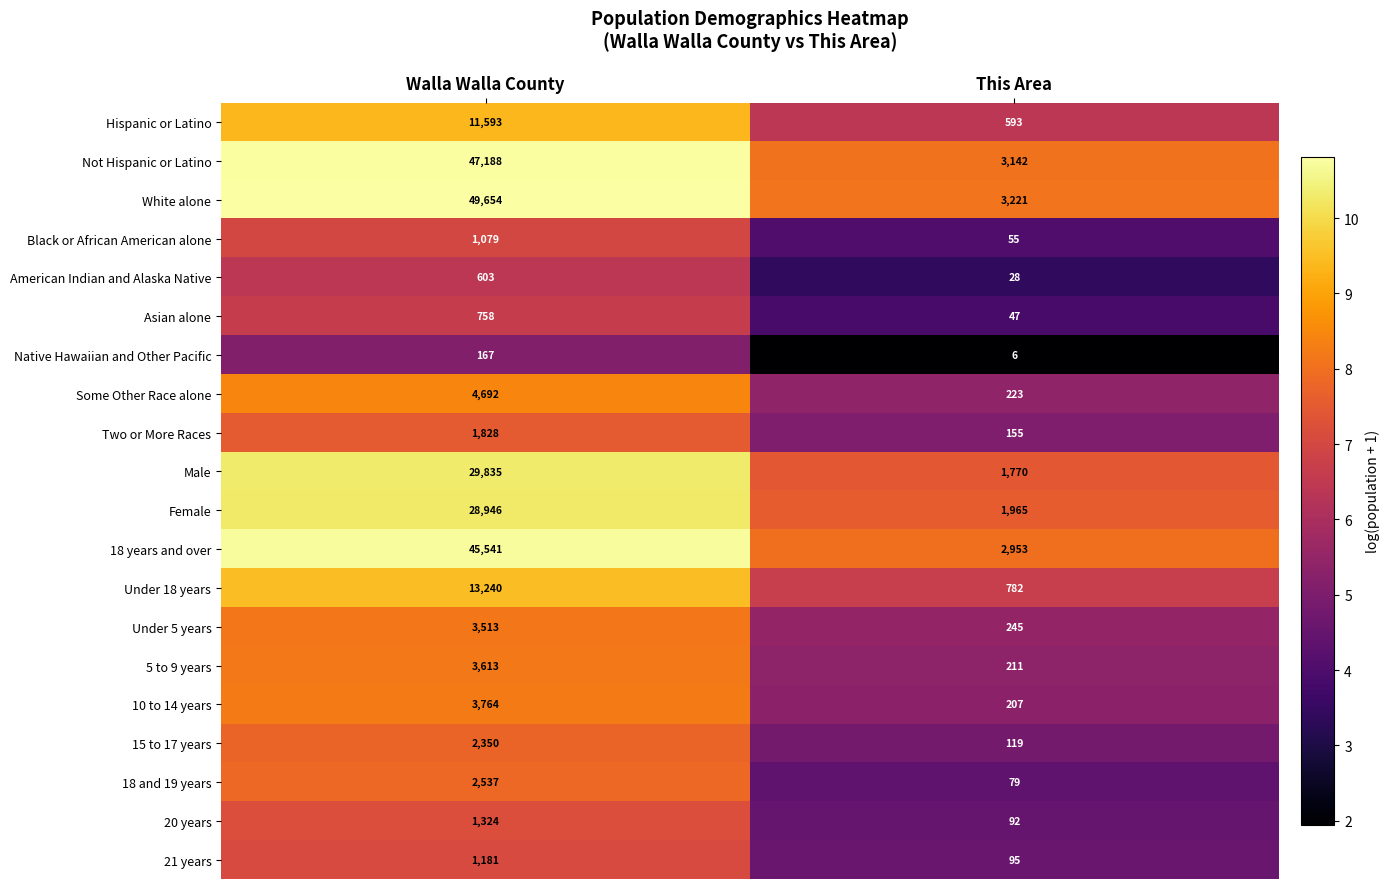

At which category is the sum across all series the highest?

Walla Walla County